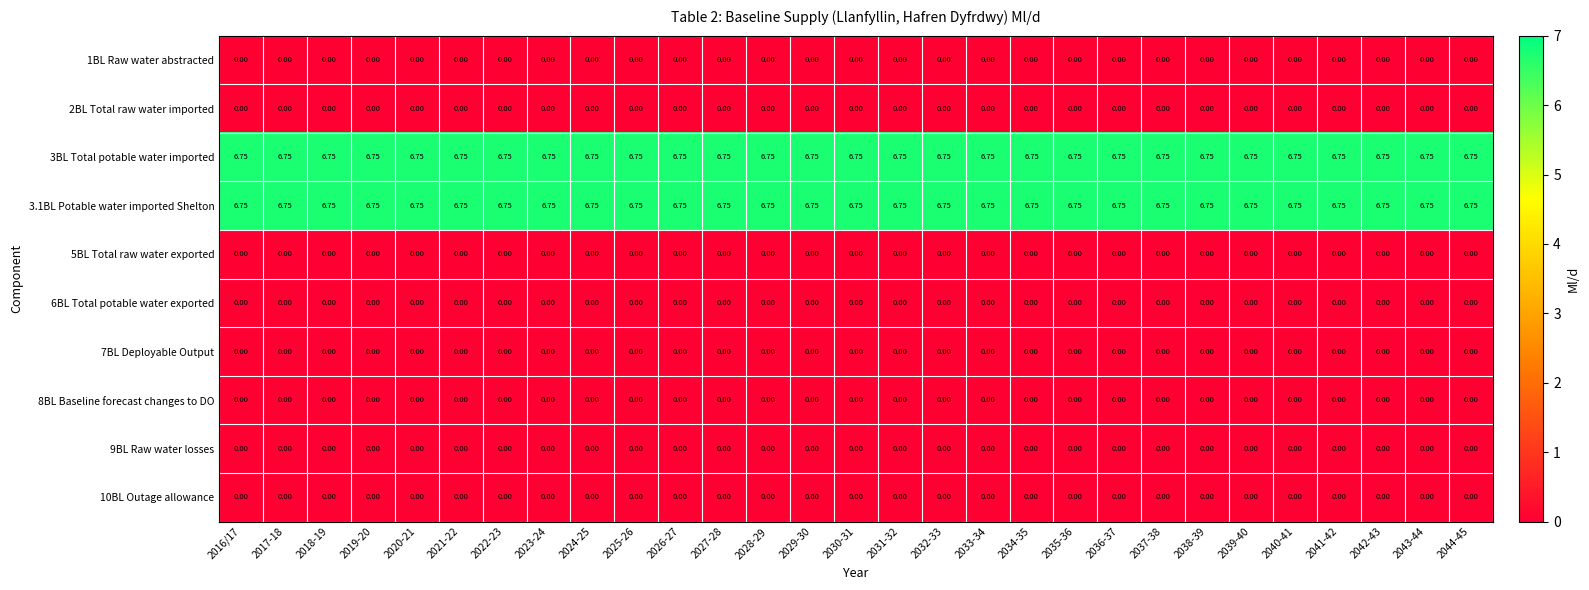

Is the value of 3.1BL Potable water imported Shelton at 2018-19 greater than the value of 10BL Outage allowance at 2042-43?

Yes